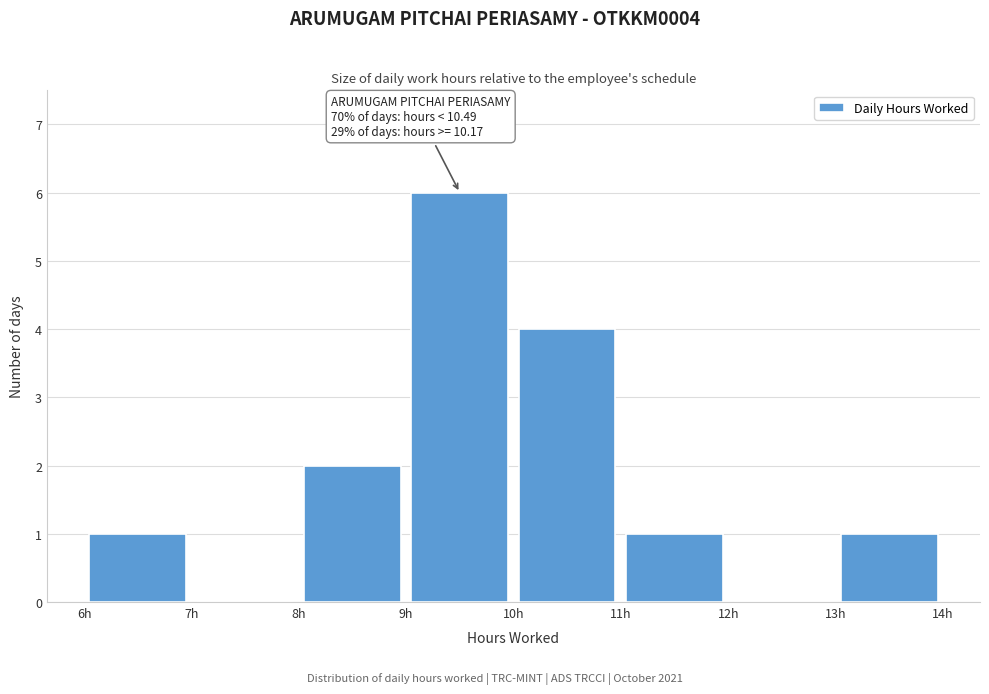

Which range on the x-axis has the tallest bar?

9 to 10